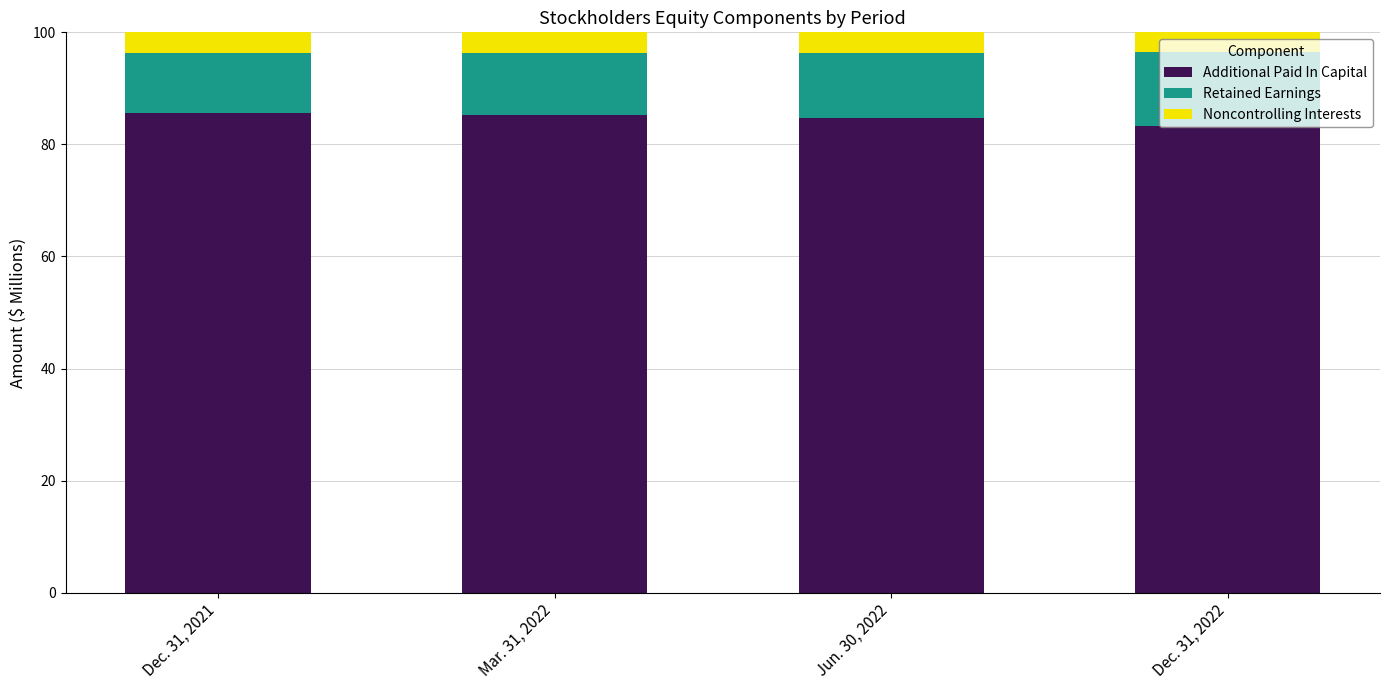

What is the total value across all series at Dec. 31, 2022?

100.0